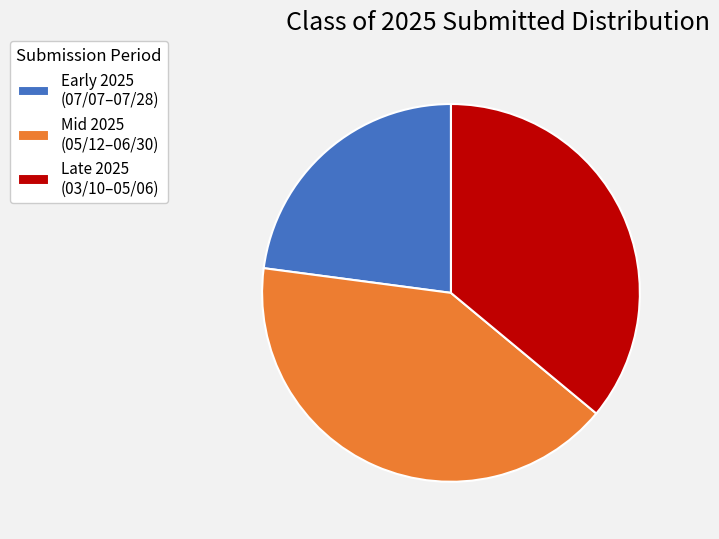

Which category has the biggest portion of the pie?

Mid 2025 (05/12–06/30)